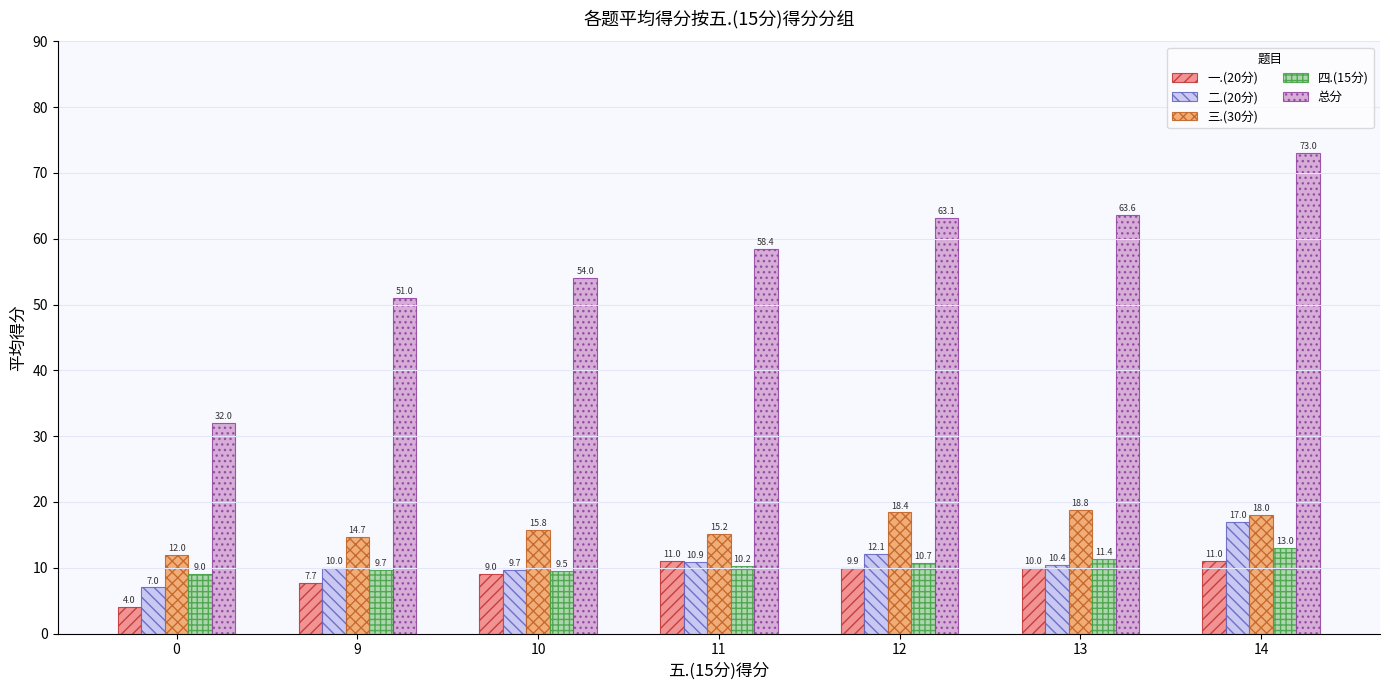

How many groups of bars are there?

7